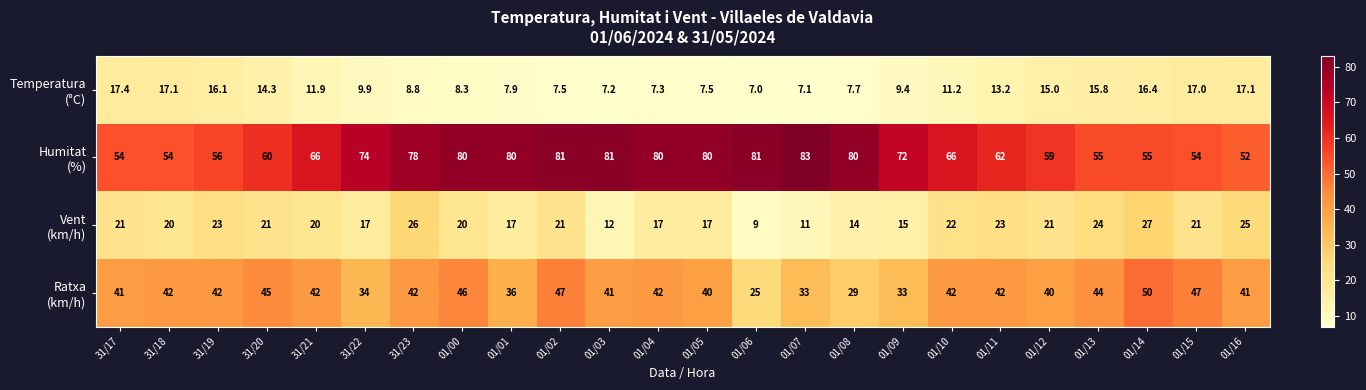

Count the number of data series in this chart.

4